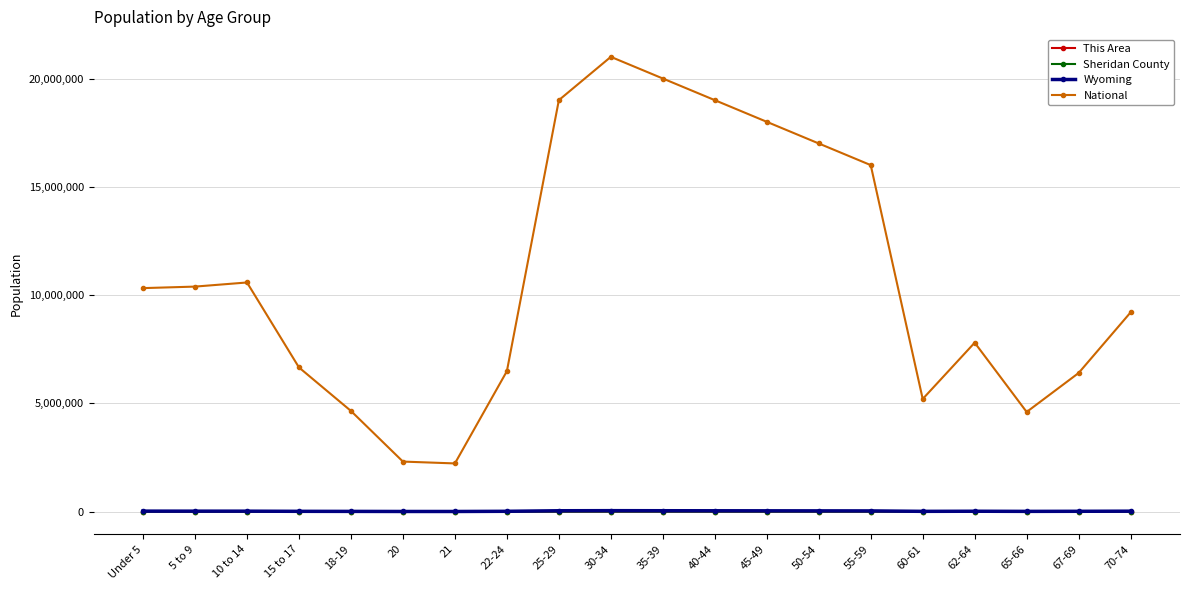

True or false: This Area has more than 0 interior local peaks.

True